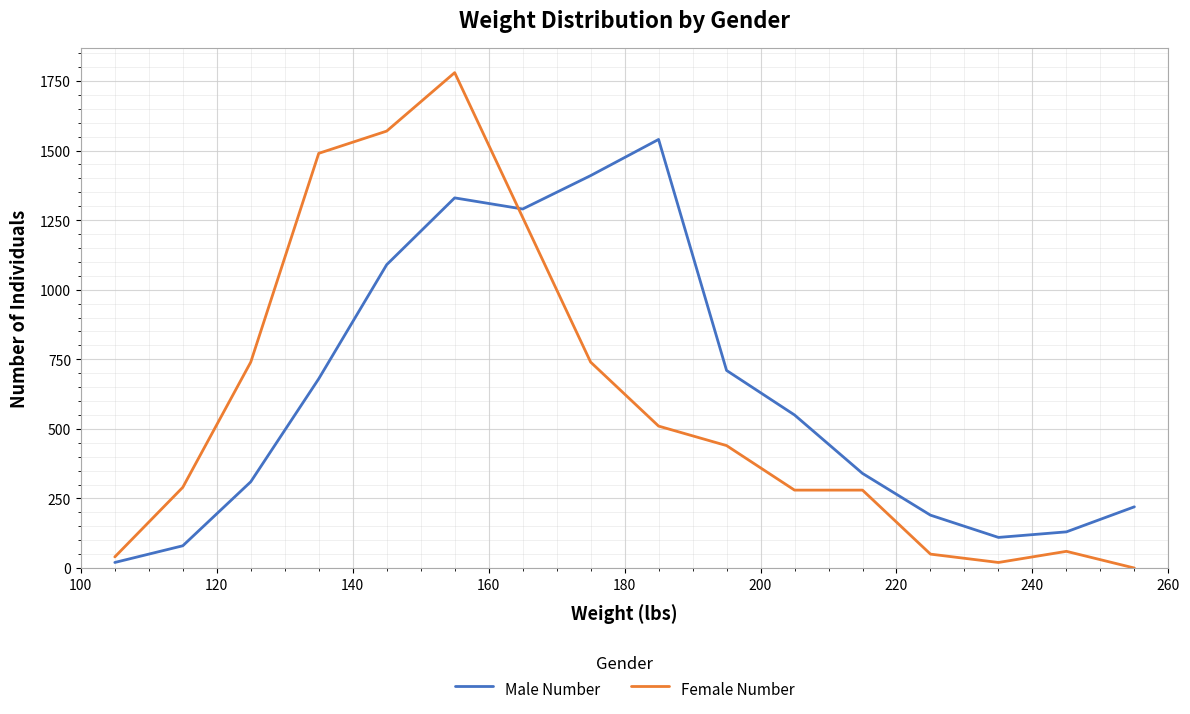

What is the difference between the maximum and minimum values in the Female Number series?

1780